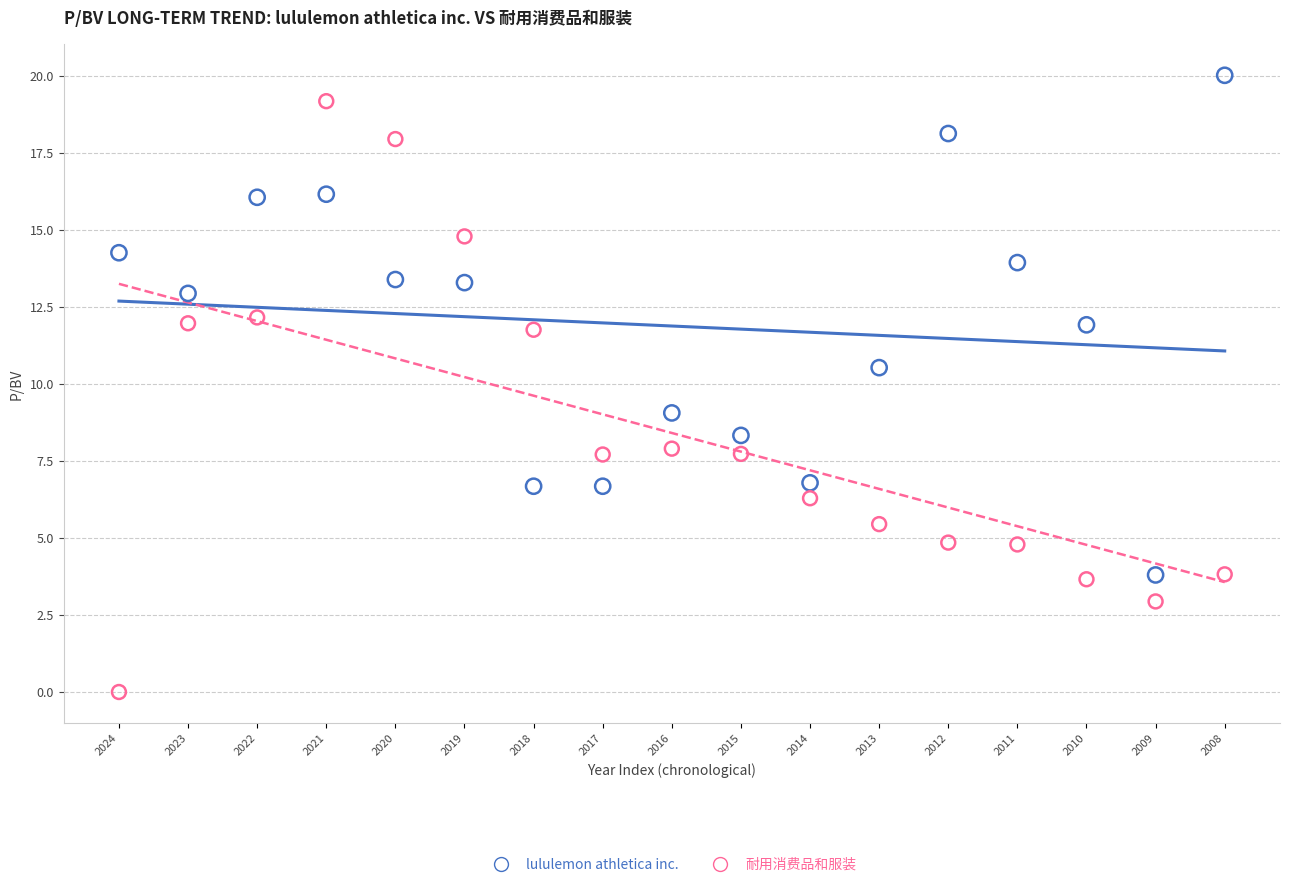

Which series contains the highest Y value?

lululemon athletica inc.